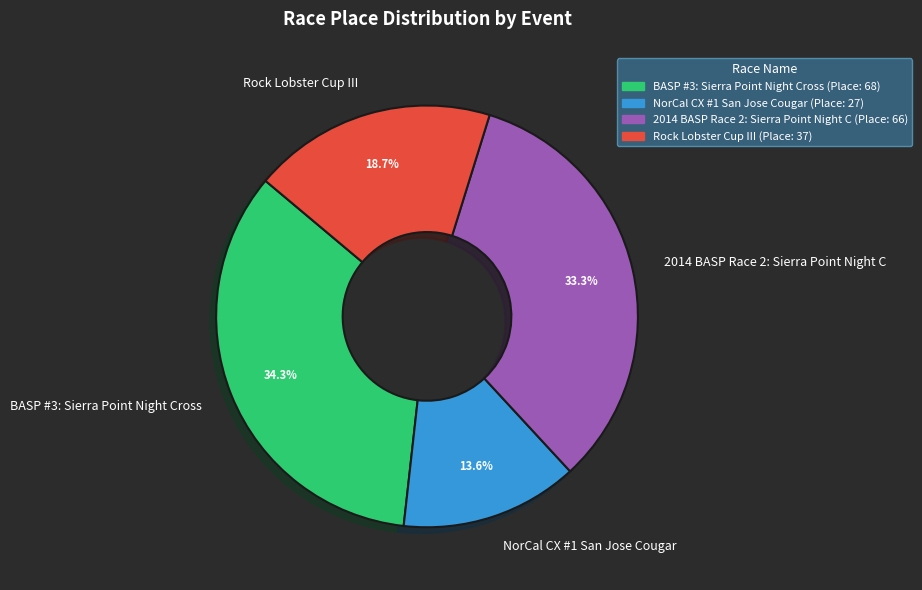

Which slice is the largest?

BASP #3: Sierra Point Night Cross